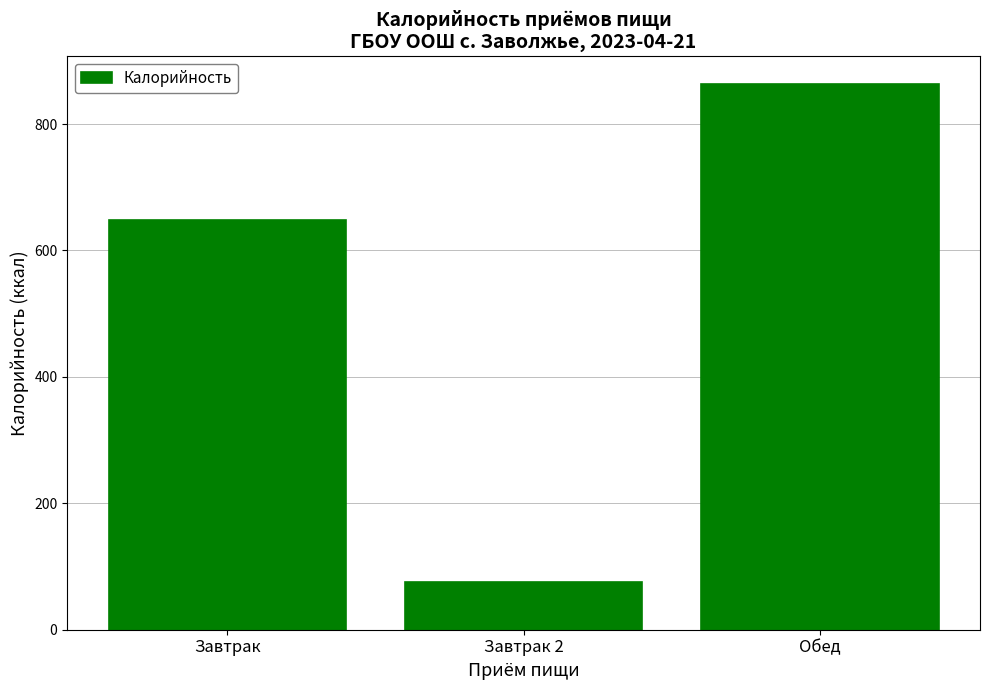

True or false: the data shows 76 at Завтрак 2.

True